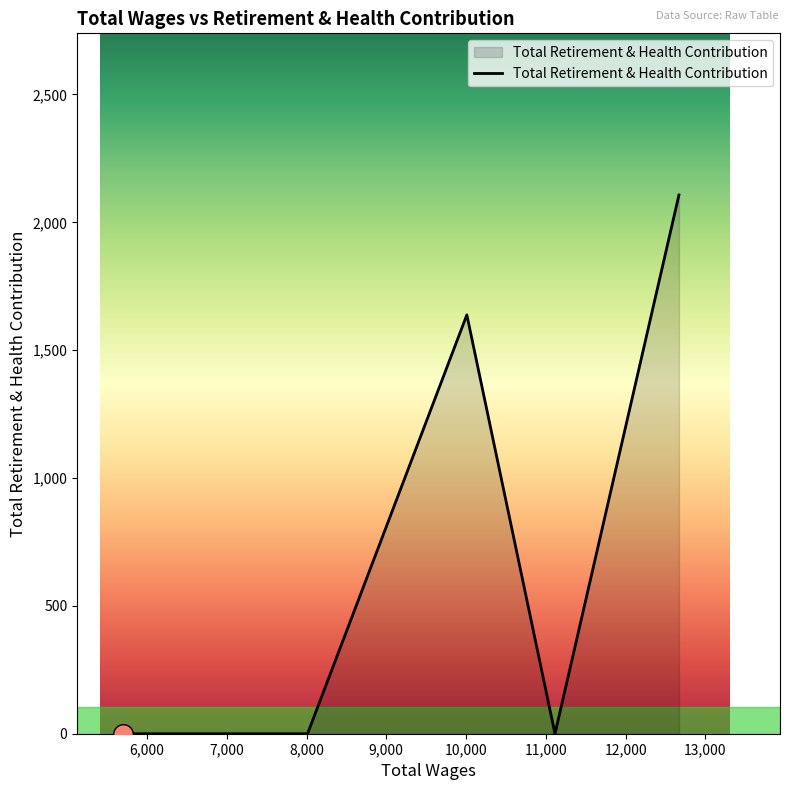

True or false: there are more than 0 points higher than both neighbors.

True